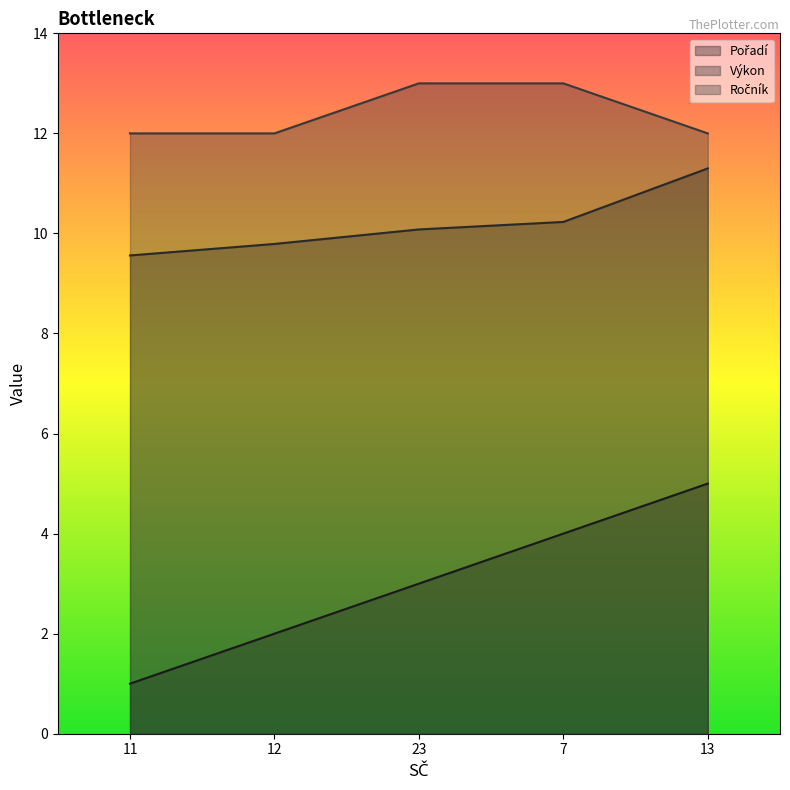

What is the difference between the highest and lowest values at 11?

11.0